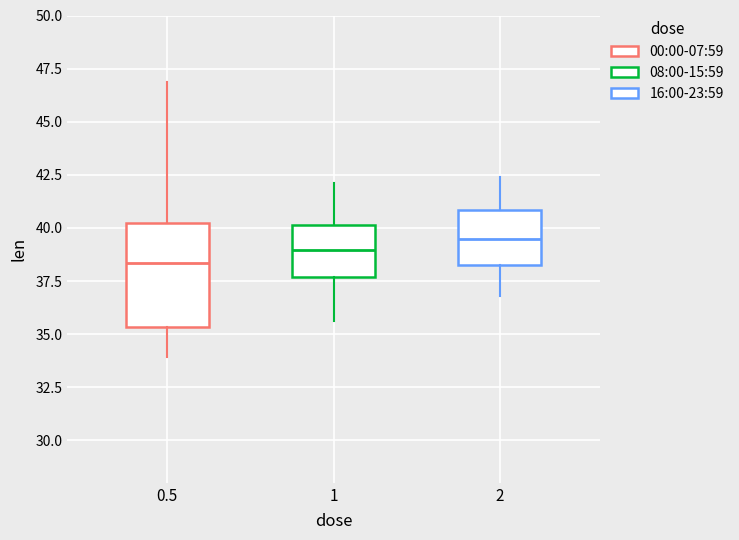

Which box has the lowest median line?

0.5